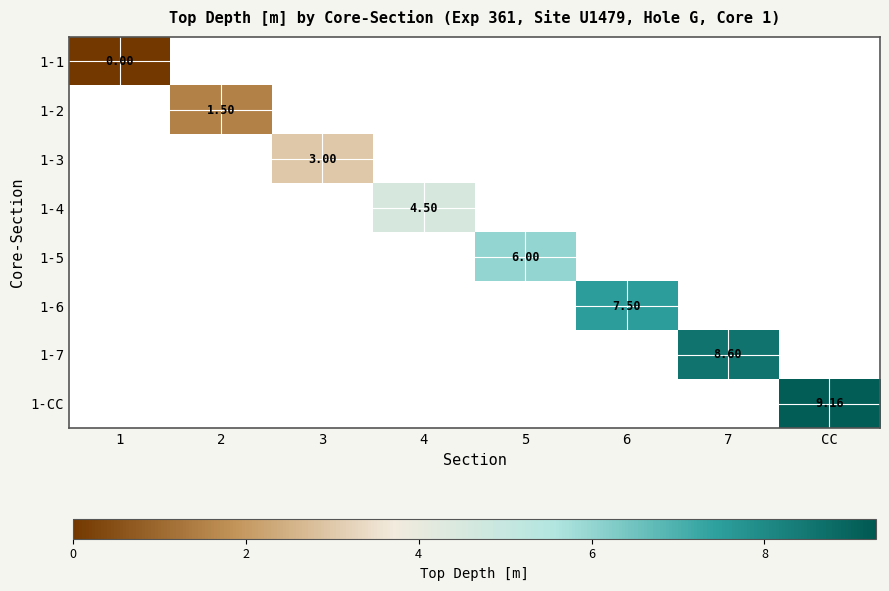

How many data points in 1-4 are above -1?

1